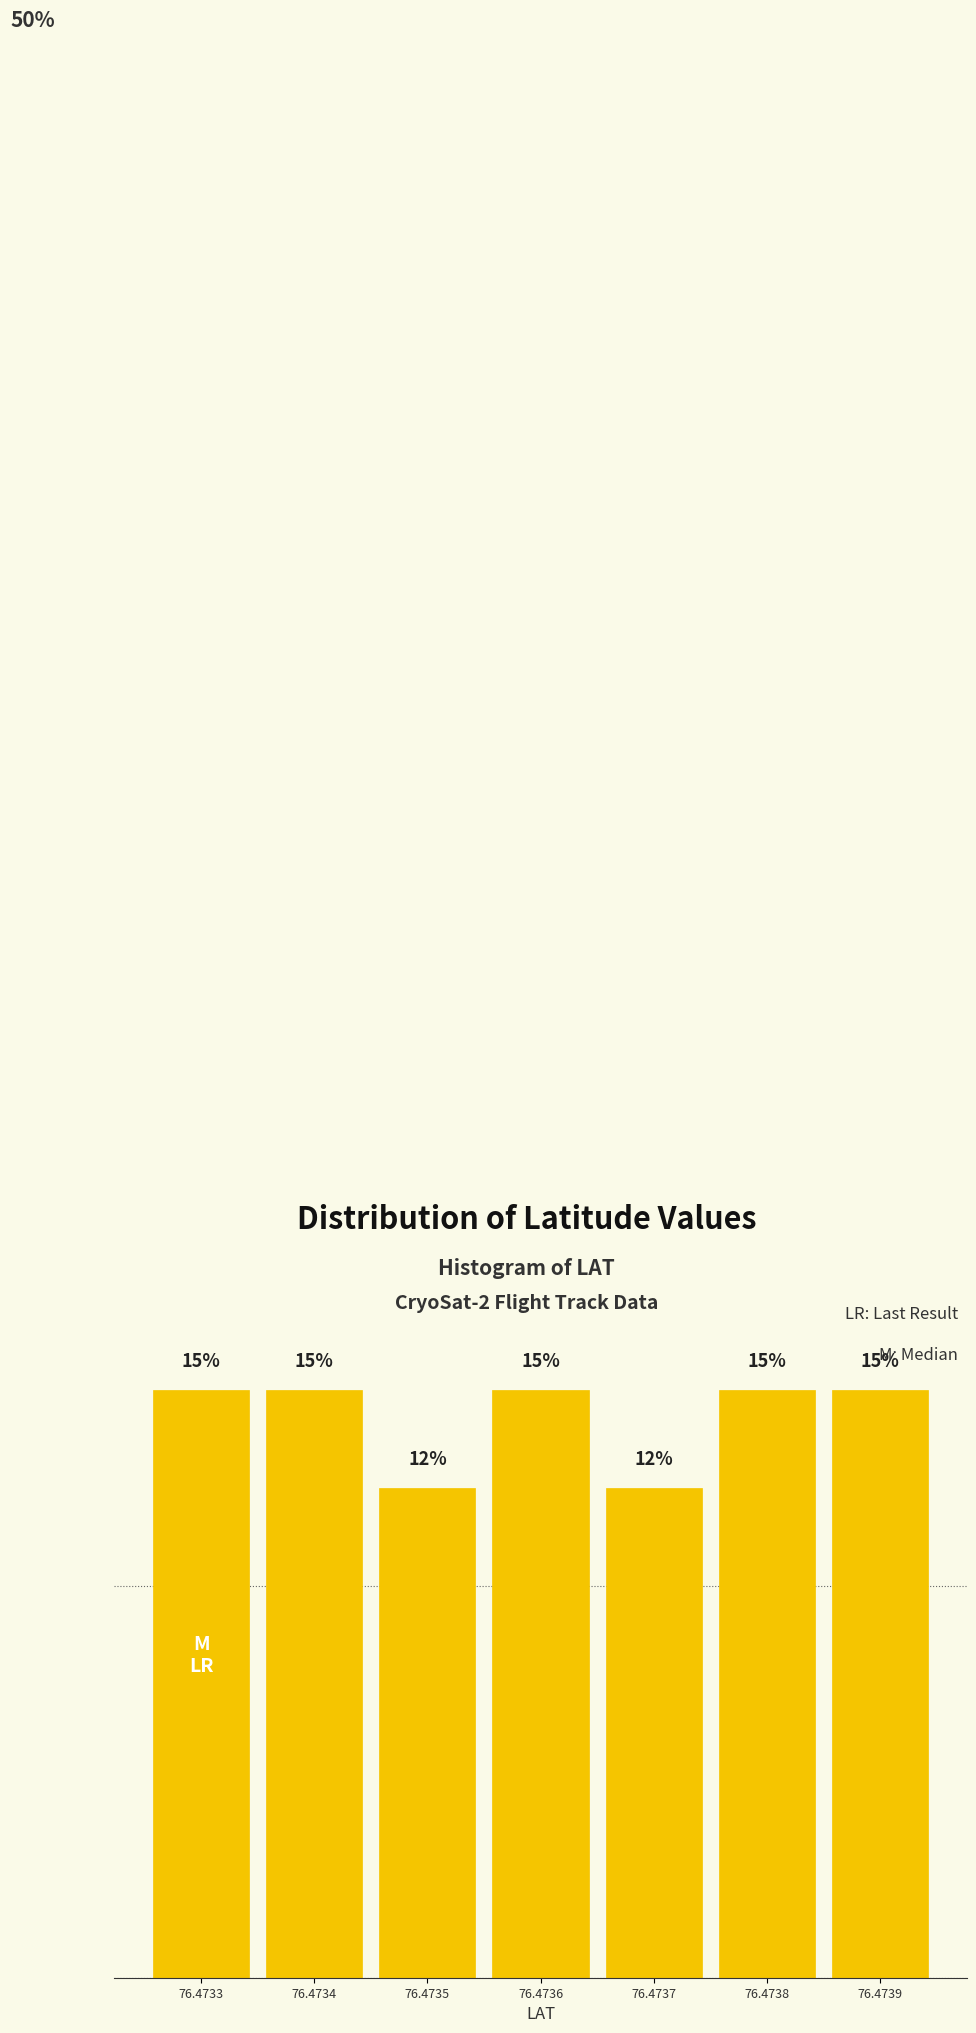

Are the bars horizontal?

No